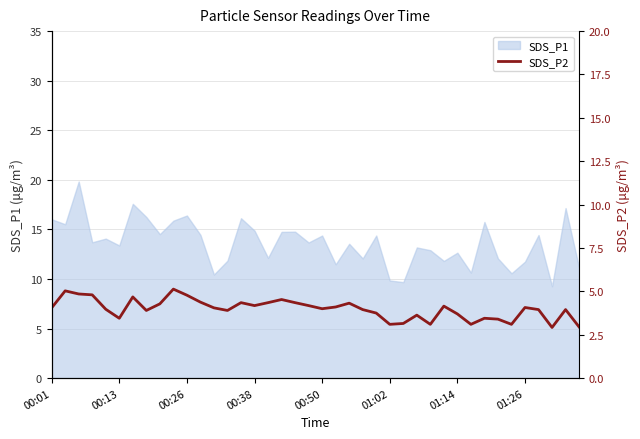

What is the minimum value for SDS_P1?

9.3